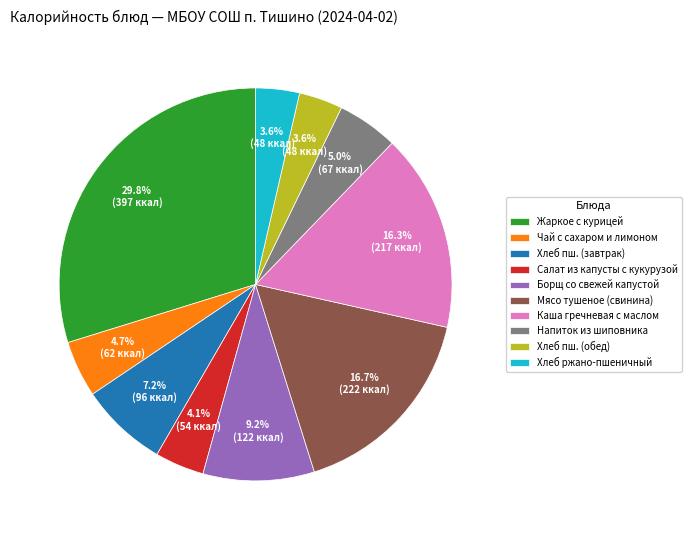

What is the largest slice in the pie chart?

Жаркое с курицей